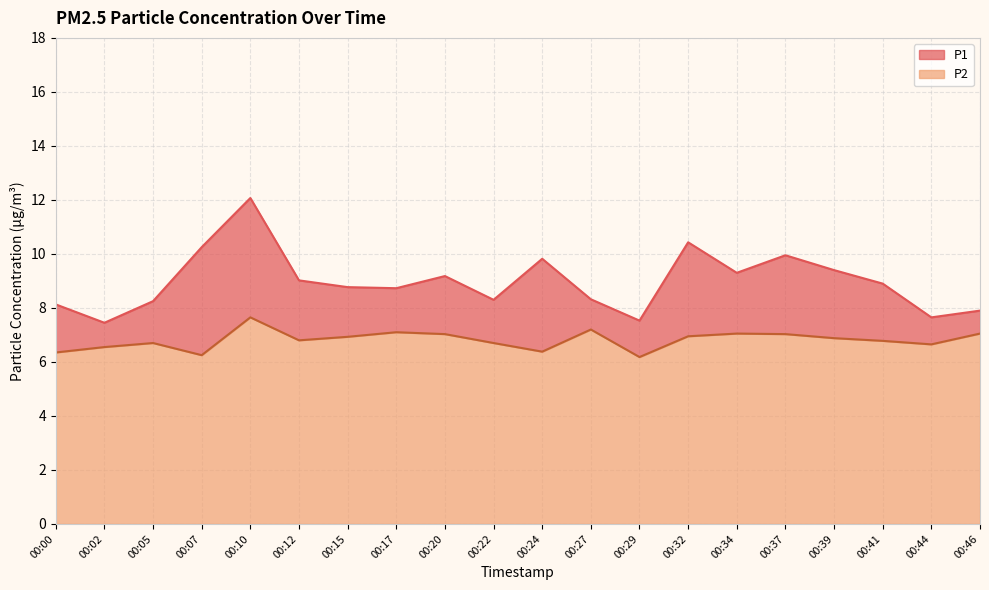

The value of P1 at 00:24 is 2.6. True or false?

False